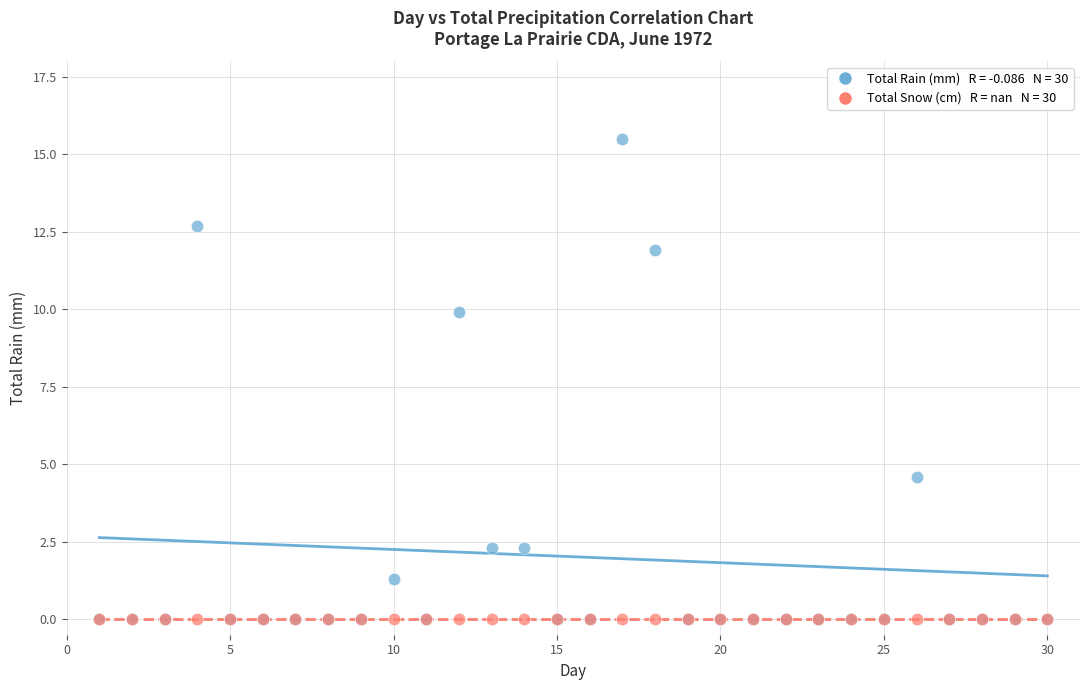

Across all series, what Y value is closest to 7?

4.6